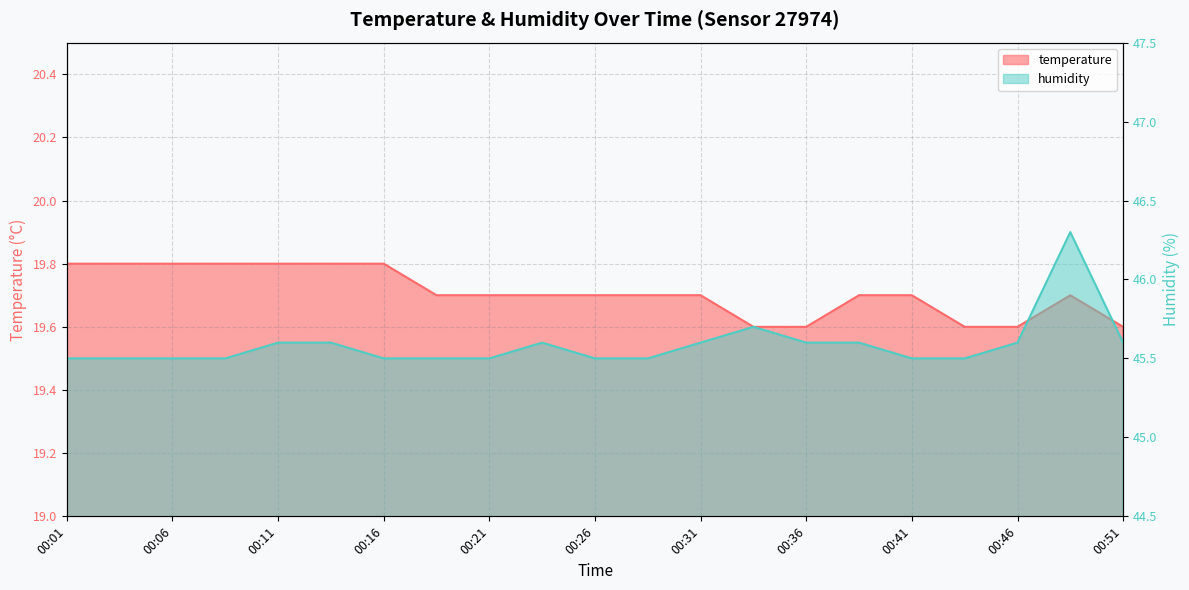

Reading right to left, list all the values displayed in this chart.

temperature: 00:51=19.6	00:48=19.7	00:46=19.6	00:43=19.6	00:41=19.7	00:38=19.7	00:36=19.6	00:33=19.6	00:31=19.7	00:28=19.7	00:26=19.7	00:24=19.7	00:21=19.7	00:19=19.7	00:16=19.8	00:14=19.8	00:11=19.8	00:09=19.8	00:06=19.8	00:04=19.8	00:01=19.8
humidity: 00:51=45.6	00:48=46.3	00:46=45.6	00:43=45.5	00:41=45.5	00:38=45.6	00:36=45.6	00:33=45.7	00:31=45.6	00:28=45.5	00:26=45.5	00:24=45.6	00:21=45.5	00:19=45.5	00:16=45.5	00:14=45.6	00:11=45.6	00:09=45.5	00:06=45.5	00:04=45.5	00:01=45.5